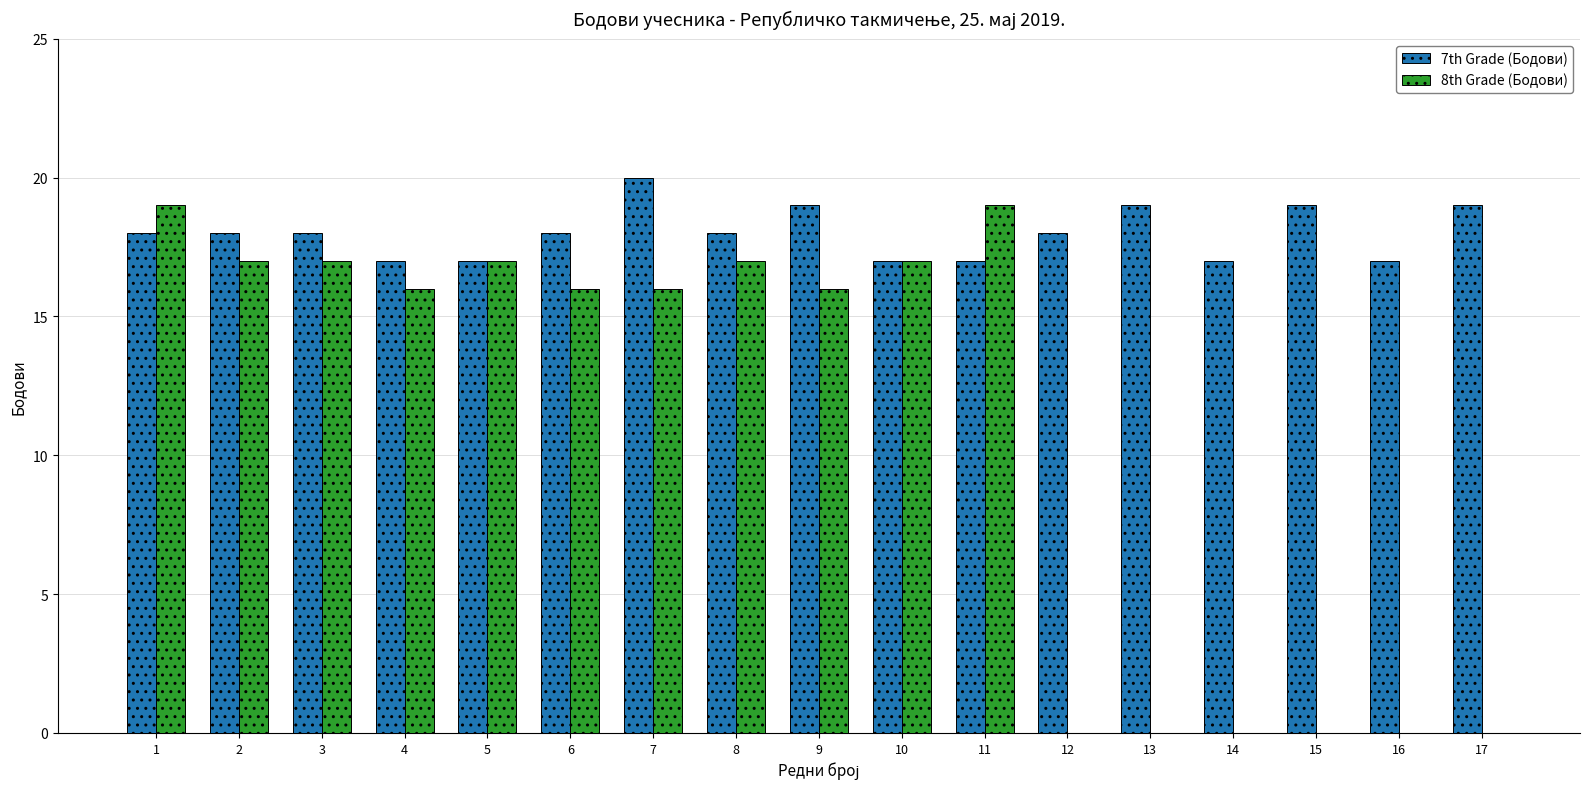

Which category has the highest value across all series?

7